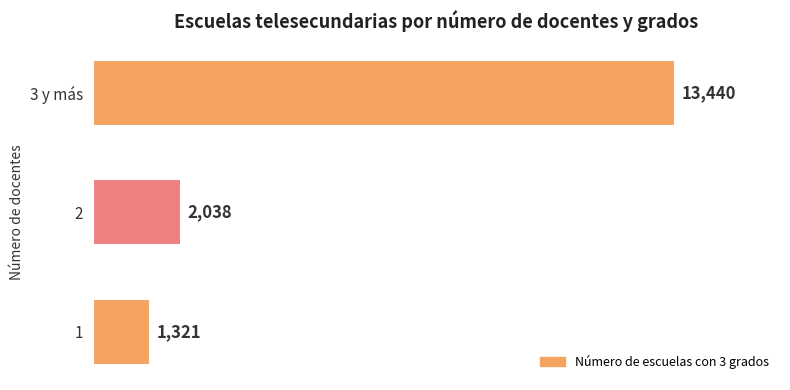

What is the change in value from 1 to 2?

+717